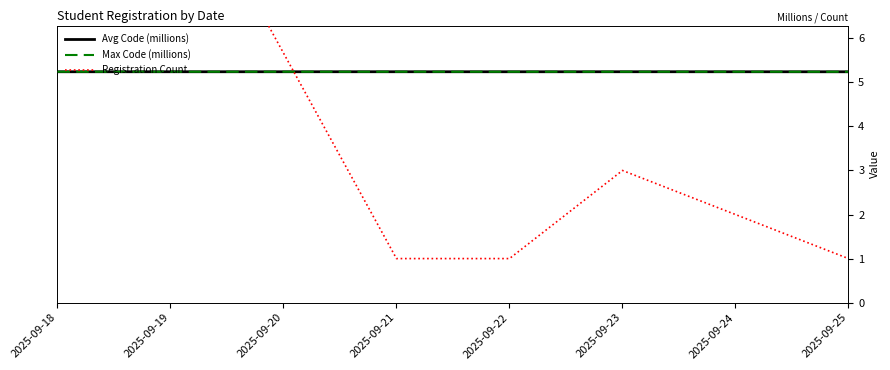

What is the sum of all Registration Count values?

23.0